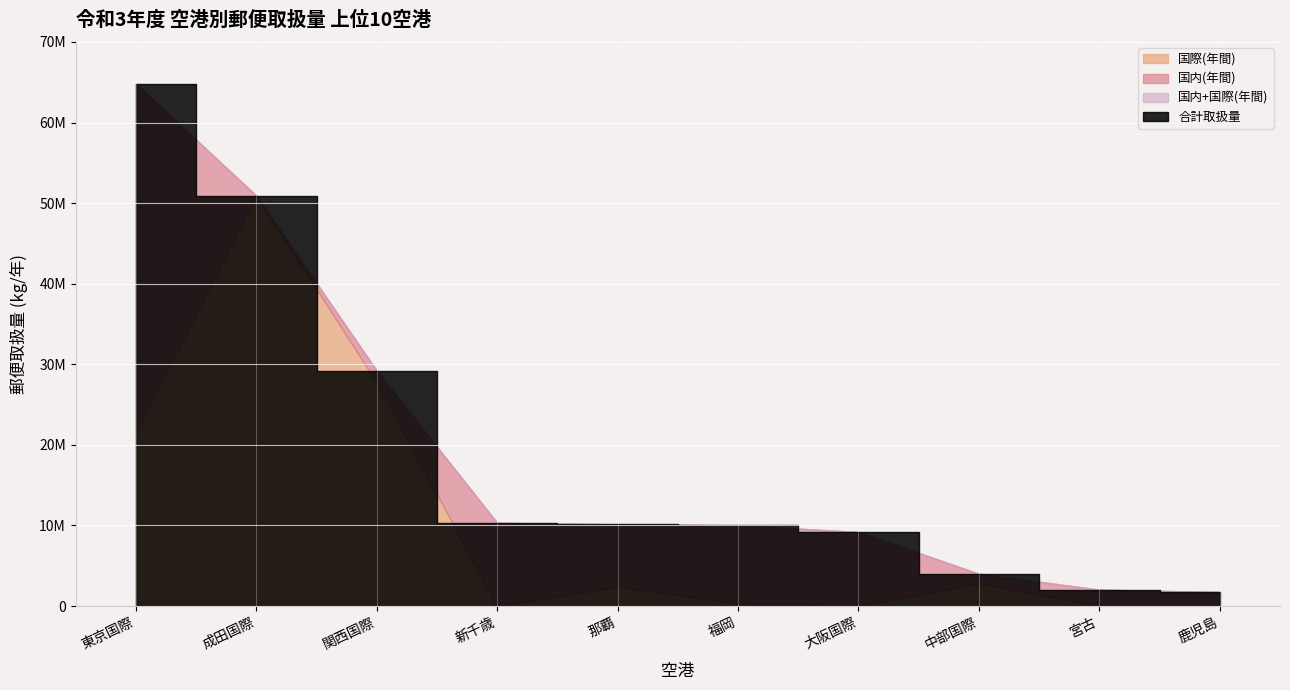

What is the maximum value shown in the chart?

64822083